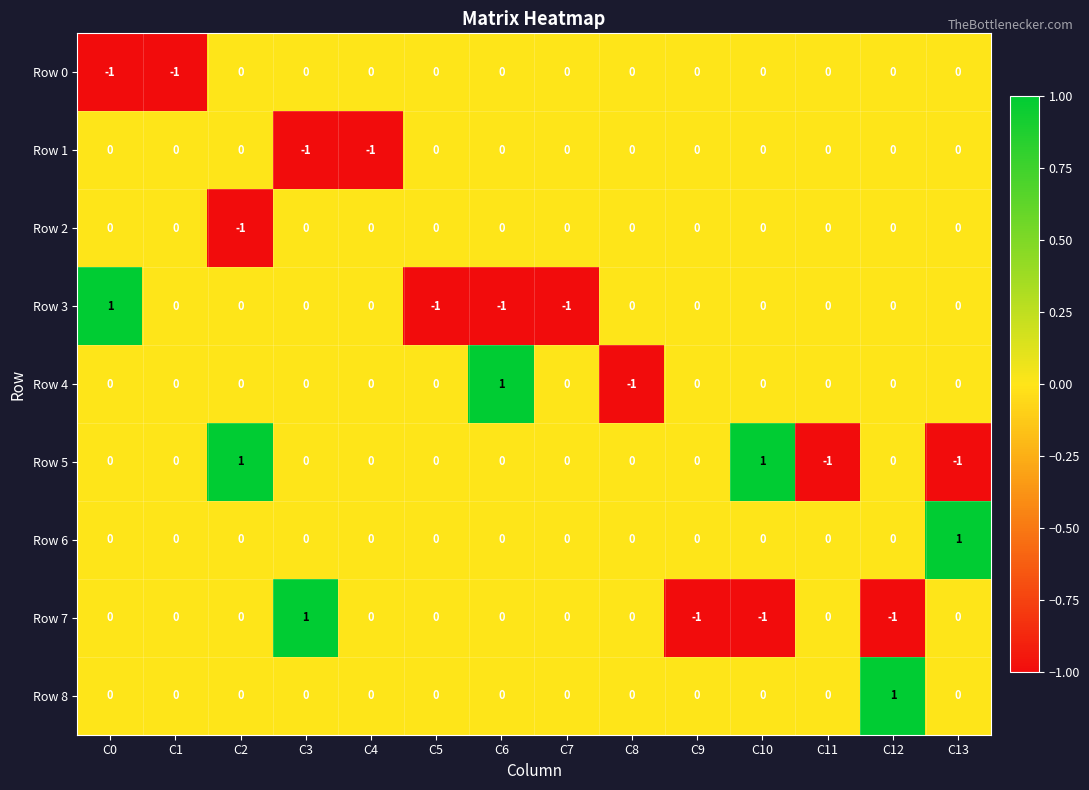

Count the number of categories in the chart.

14